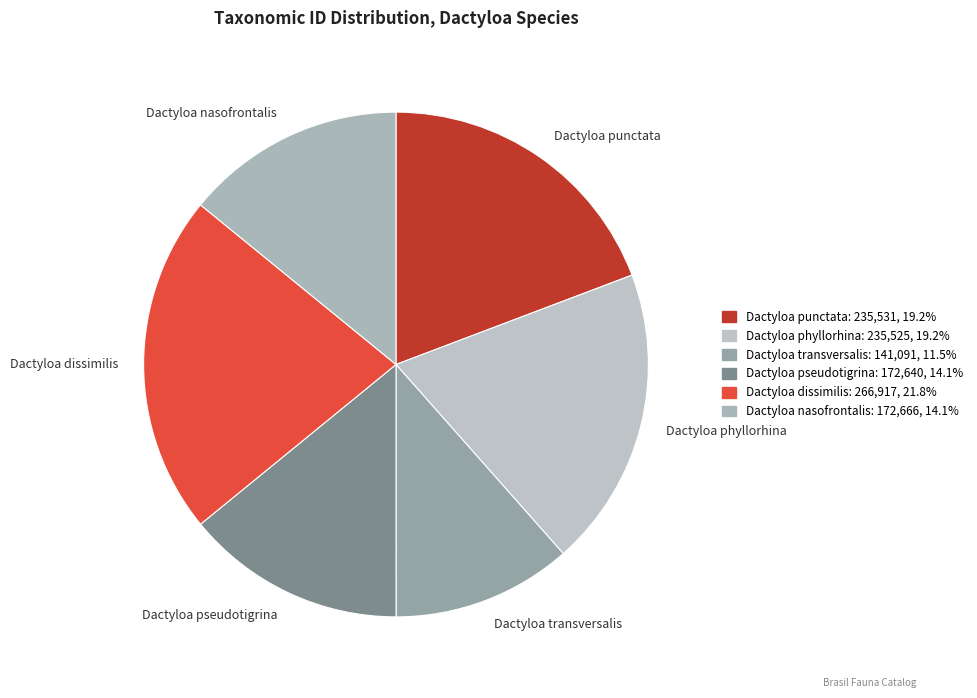

Combined, do Dactyloa pseudotigrina and Dactyloa punctata account for over 50%?

No